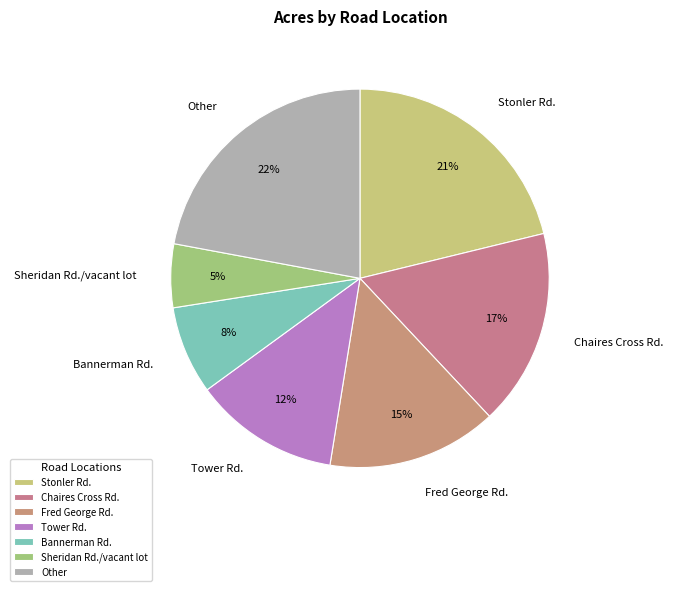

To the nearest percent, what percentage of the pie is Bannerman Rd.?

8%